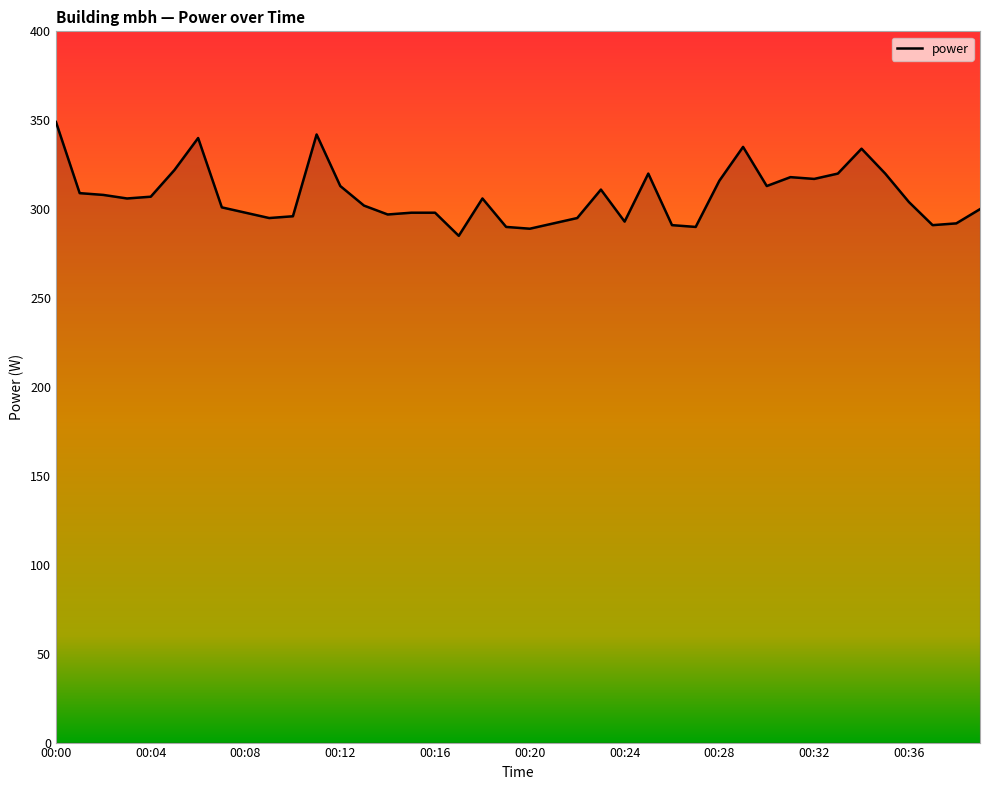

What is the difference between the maximum and minimum values?

64